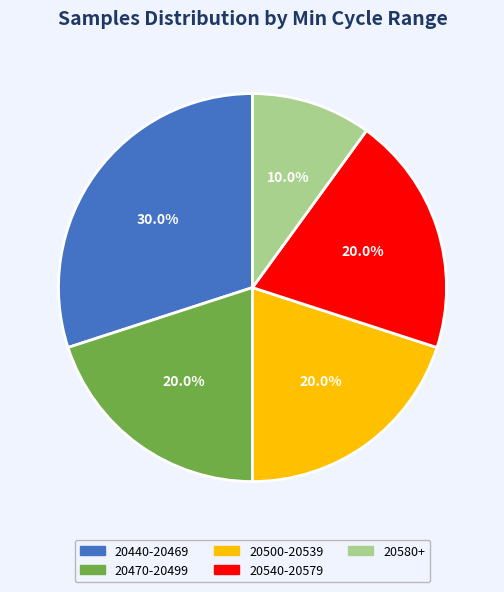

Between 20440-20469 and 20470-20499, which is larger?

20440-20469